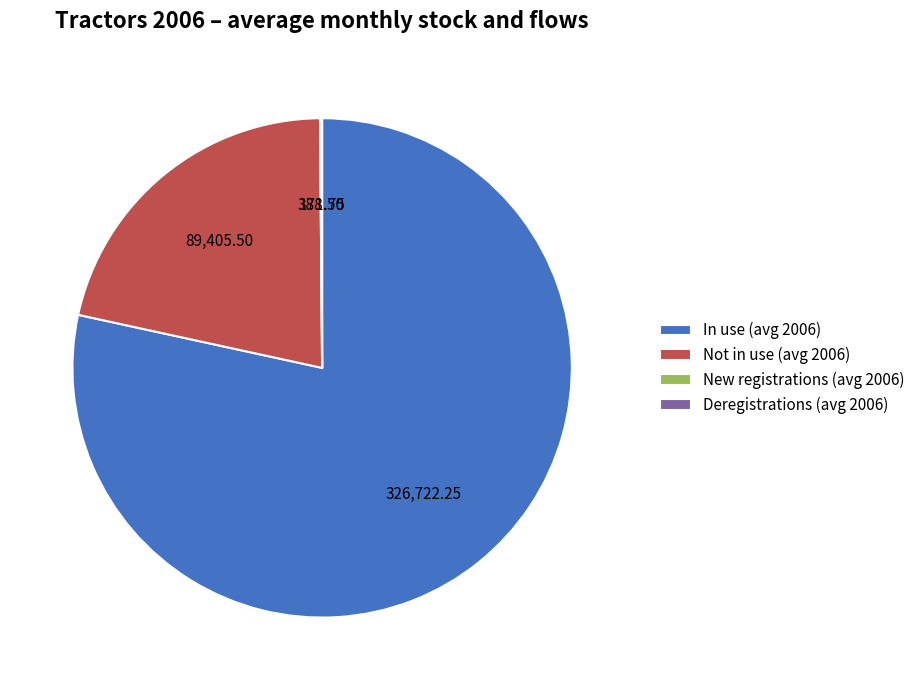

What is the ratio of the value at In use (avg 2006) to the value at Not in use (avg 2006)?

3.7